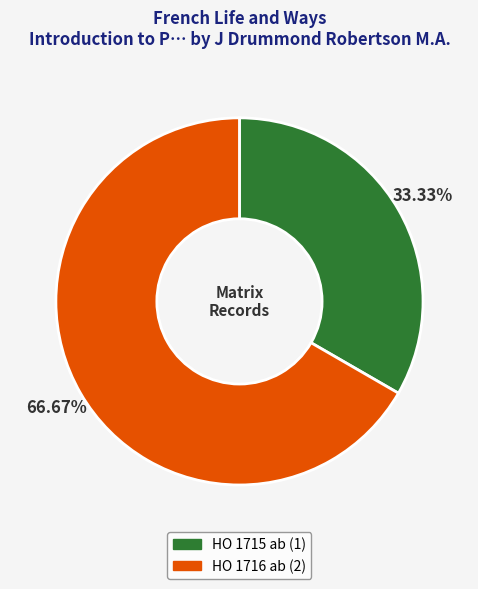

Which category has the biggest portion of the pie?

HO 1716 ab